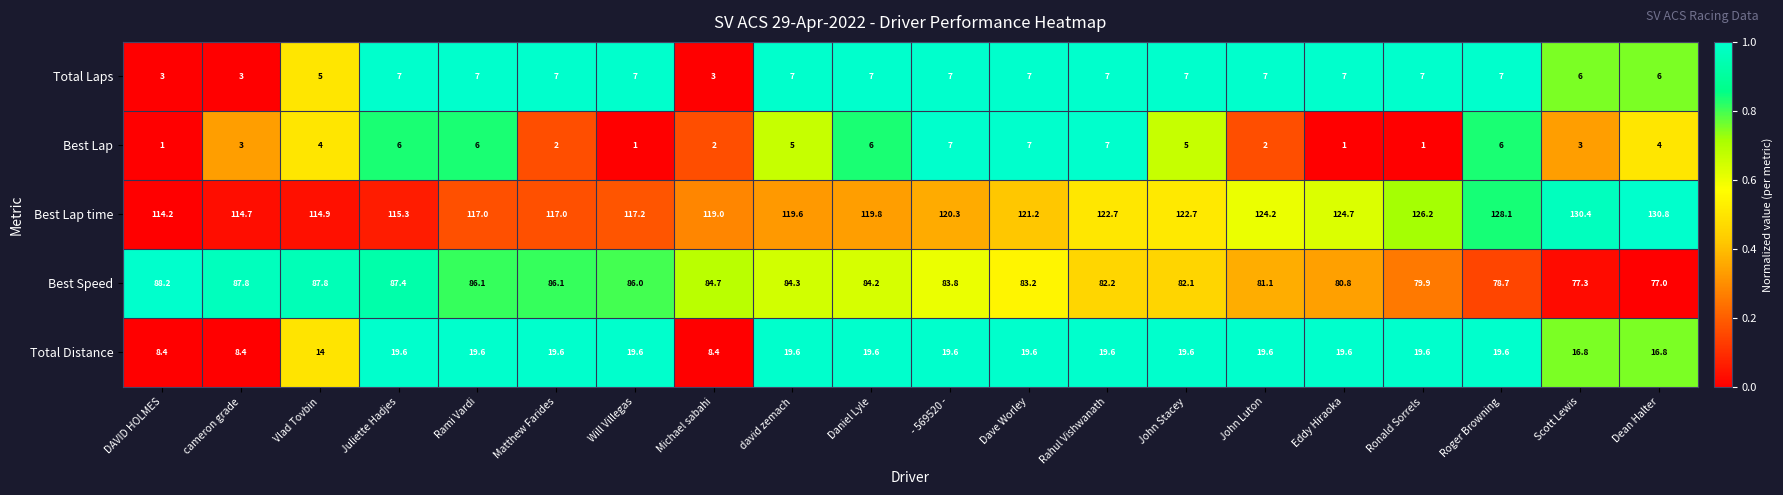

What is the sum of all Total Distance values?

347.2